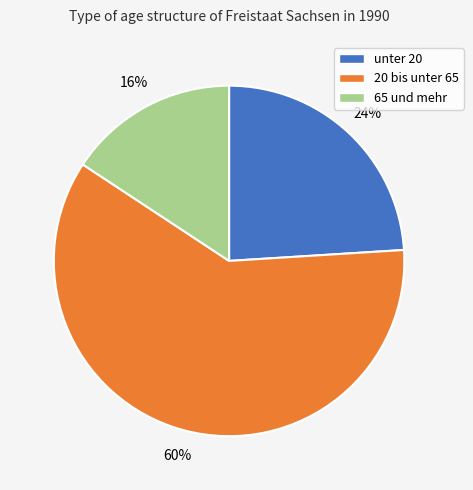

To the nearest percent, what percentage of the pie is 20 bis unter 65?

60%